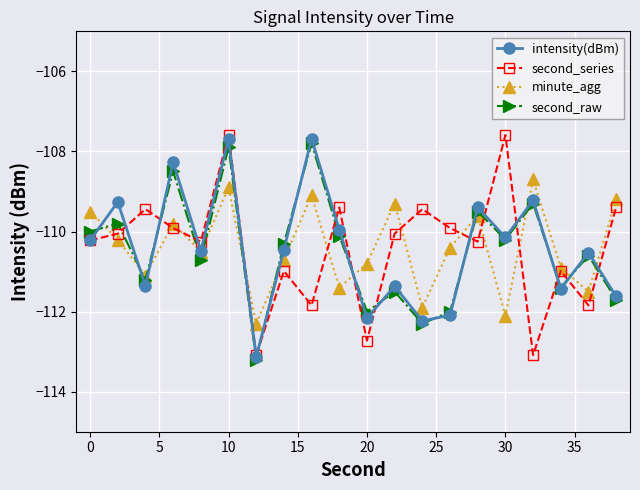

How many interior local valleys does the minute_agg series have?

7